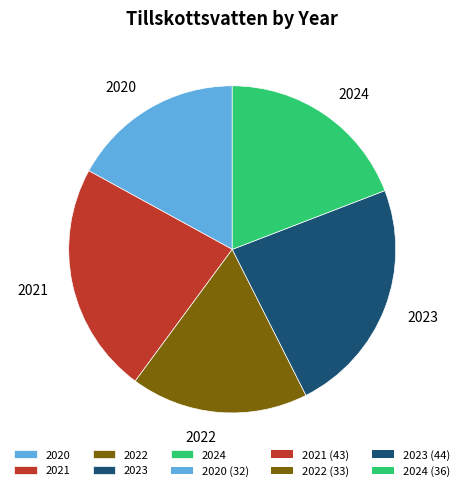

Is it true that 2022 is 18% of the pie?

True